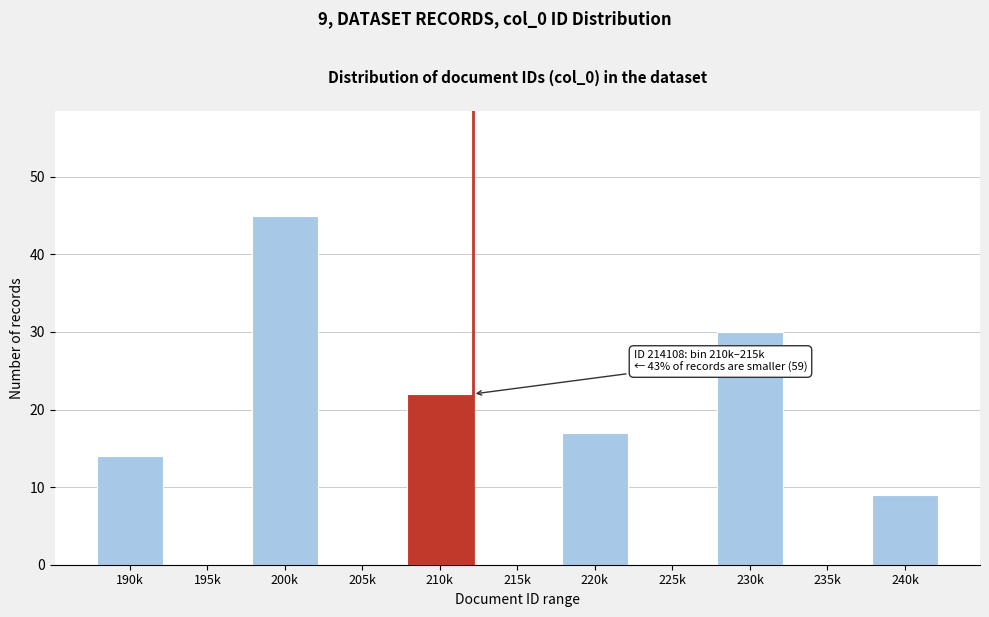

Reading left to right, list all the values displayed in this chart.

190k=14	195k=0	200k=45	205k=0	210k=22	215k=0	220k=17	225k=0	230k=30	235k=0	240k=9